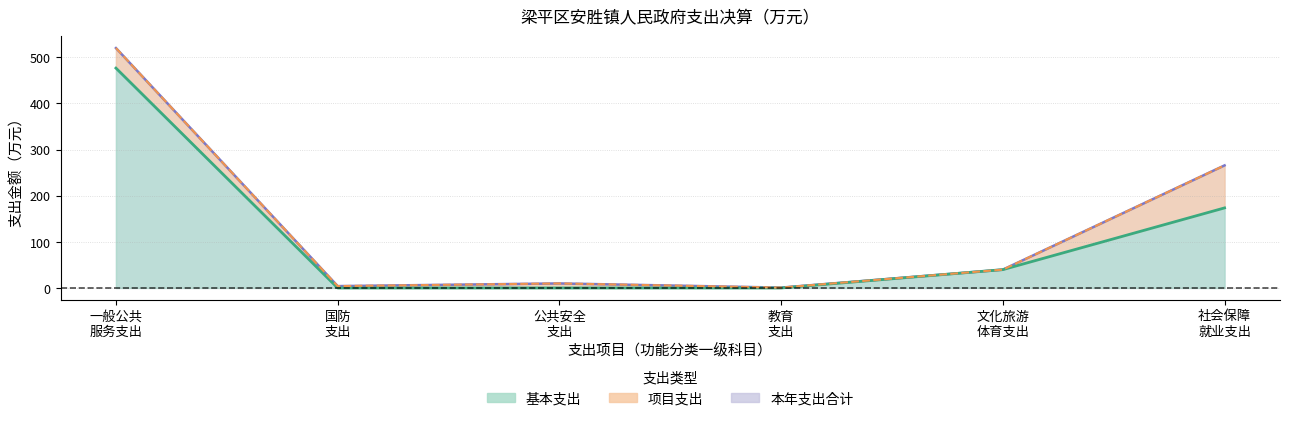

Is it true that 本年支出合计 equals 265.6 at 5?

True